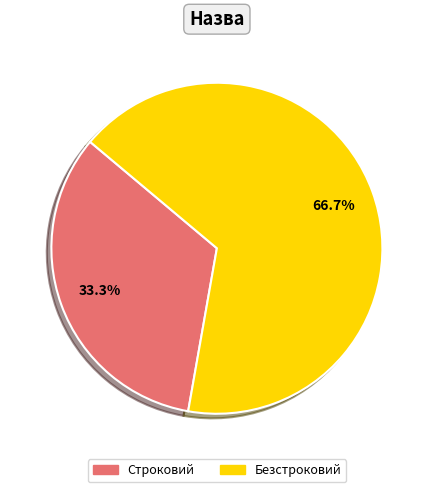

Which has a higher value, Безстроковий or Строковий?

Безстроковий